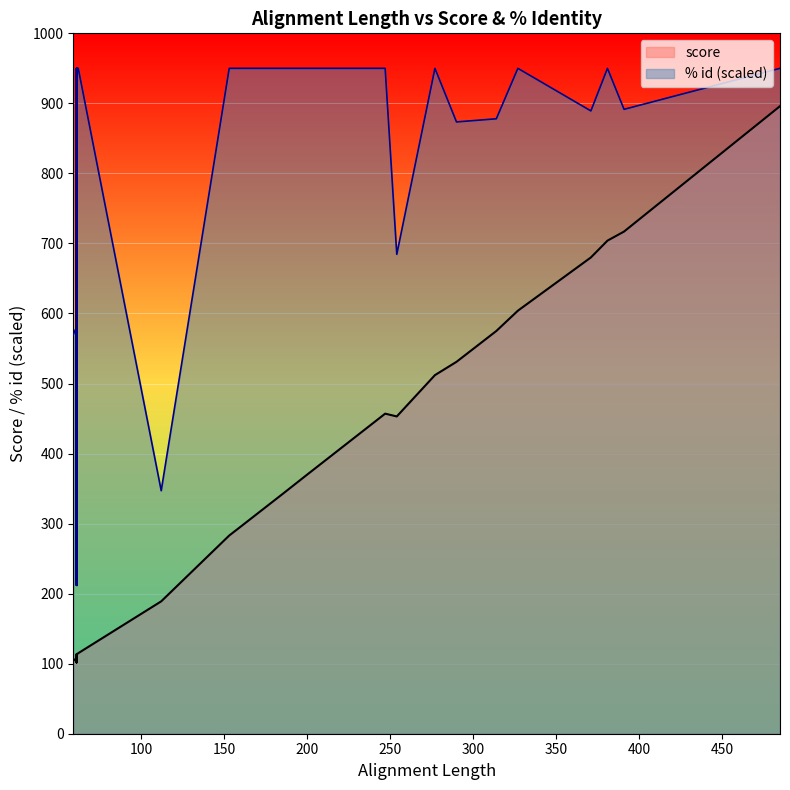

True or false: score and % id intersect in this chart.

False